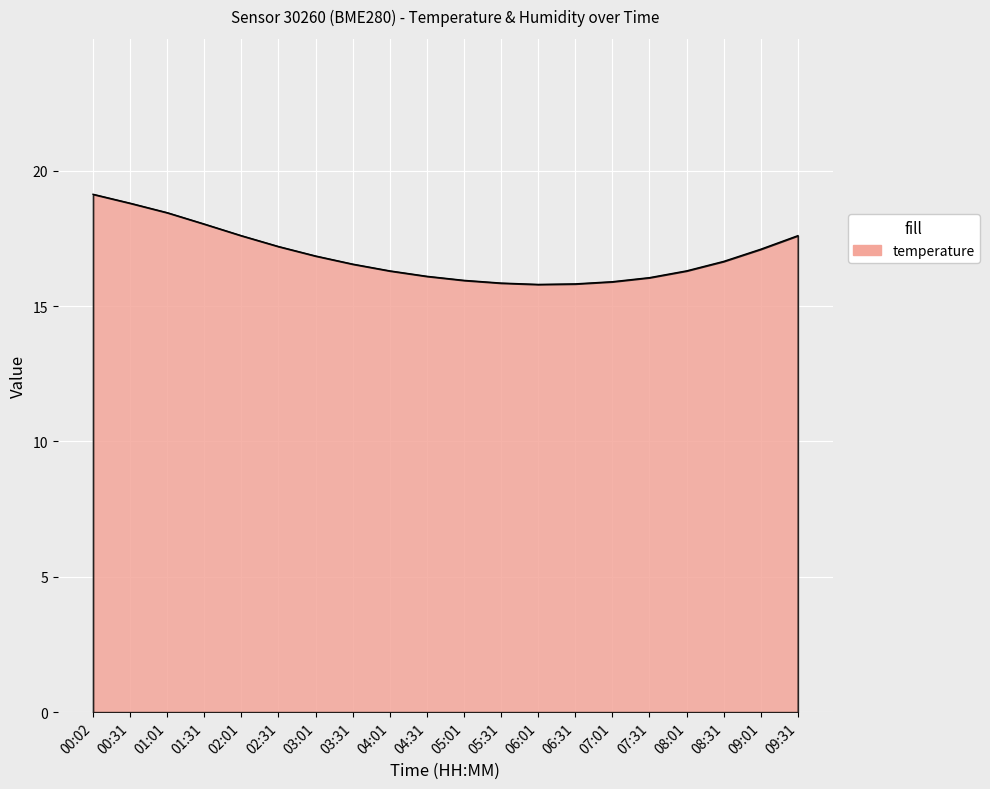

At which label does the data first exceed 16?

00:02